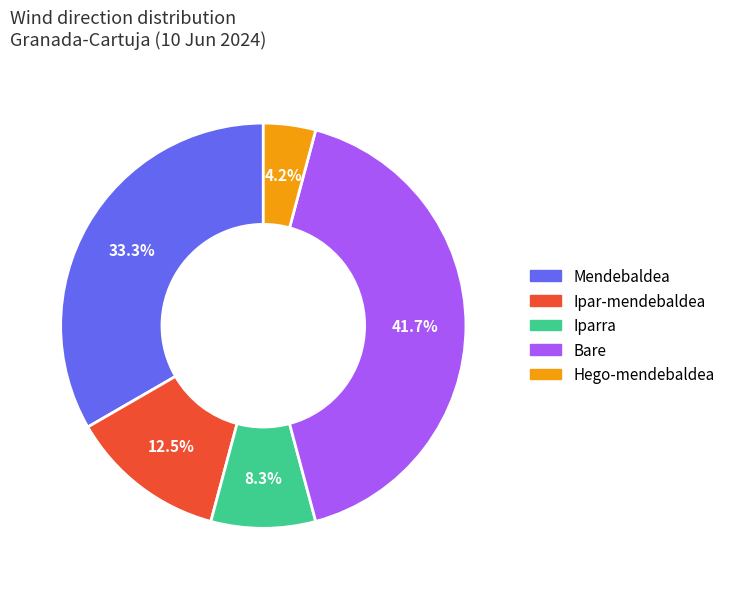

Is there any slice that represents more than half of the pie?

No